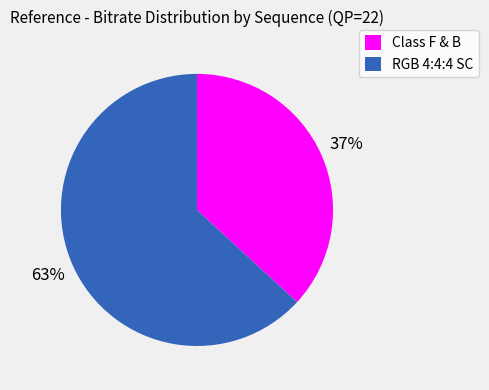

Does Class F & B represent more than half of the total?

No